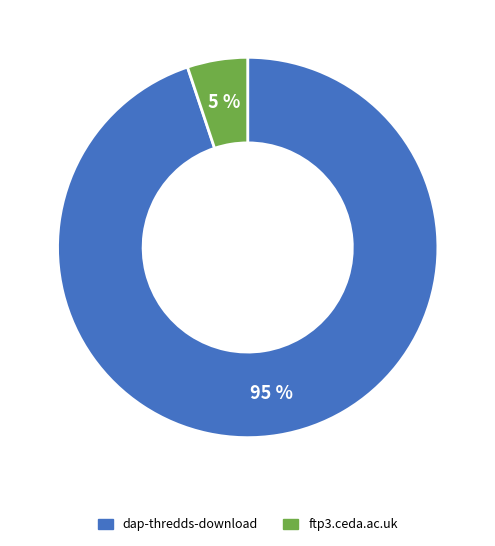

How many segments does this pie chart have?

2